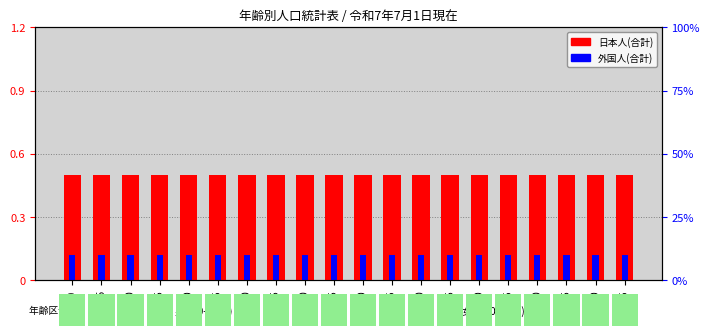

How many bars are there in each group?

2